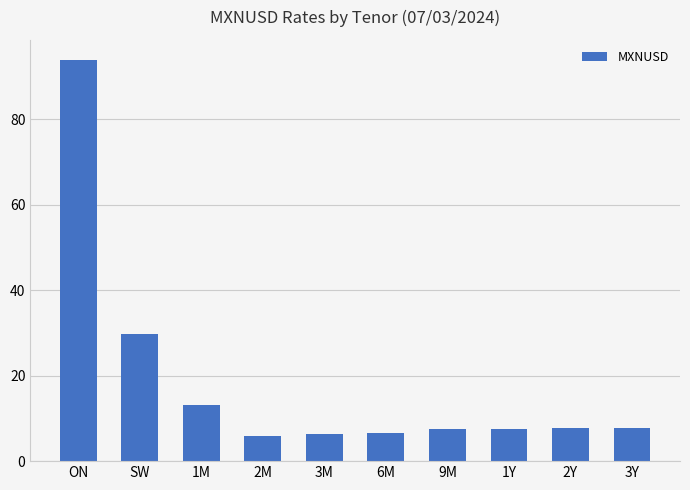

What is the difference between the maximum and minimum values?

88.0